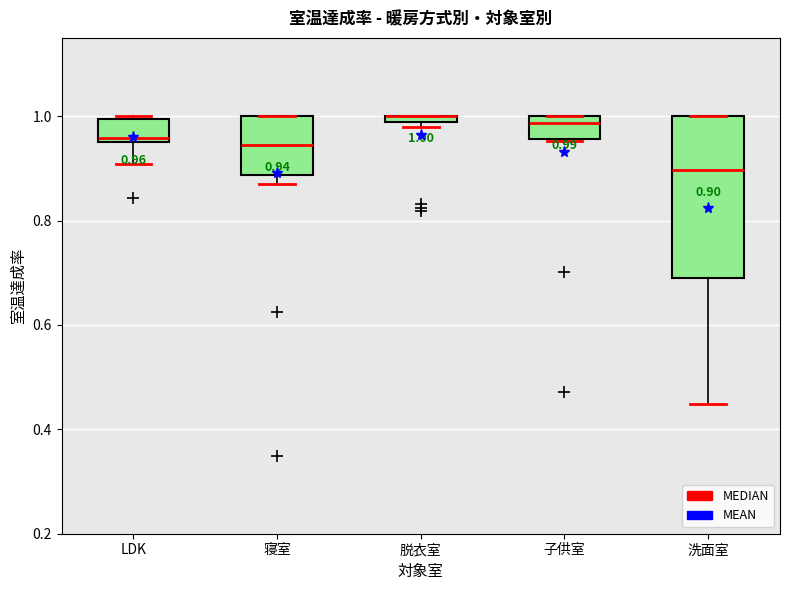

Which box is the tallest, from its lower edge to its upper edge?

洗面室